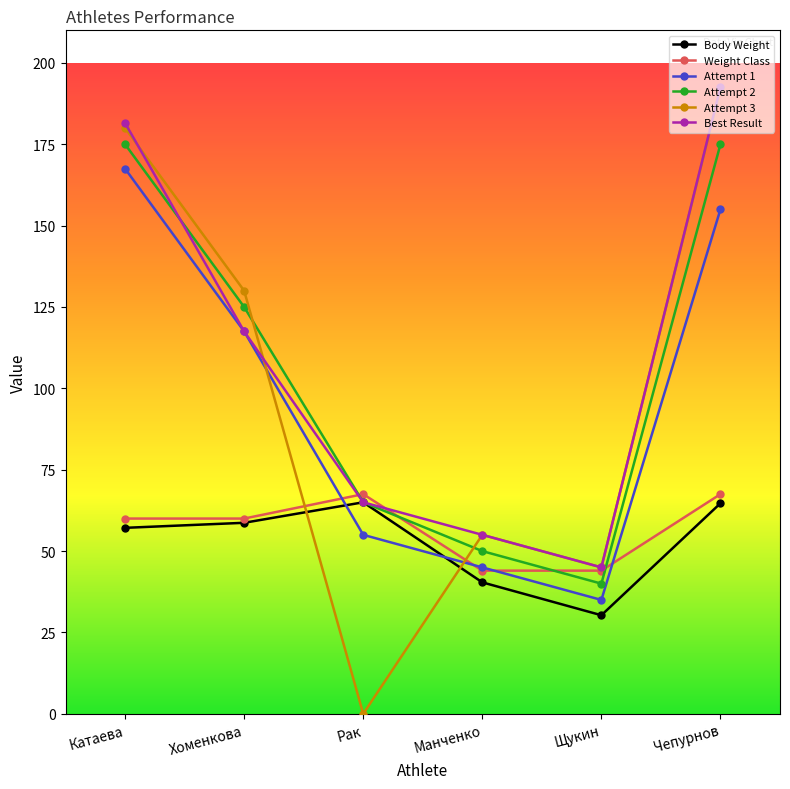

At which category is the sum across all series the highest?

Чепурнов